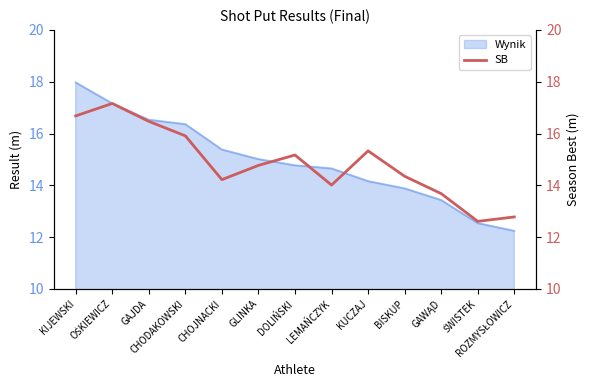

How many lines are shown in the chart?

1